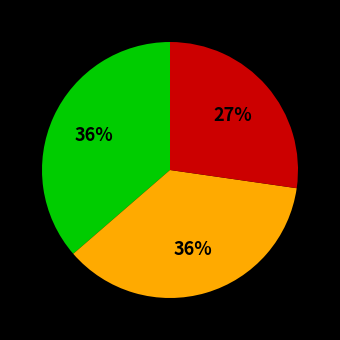

Is there a majority slice in this chart?

No